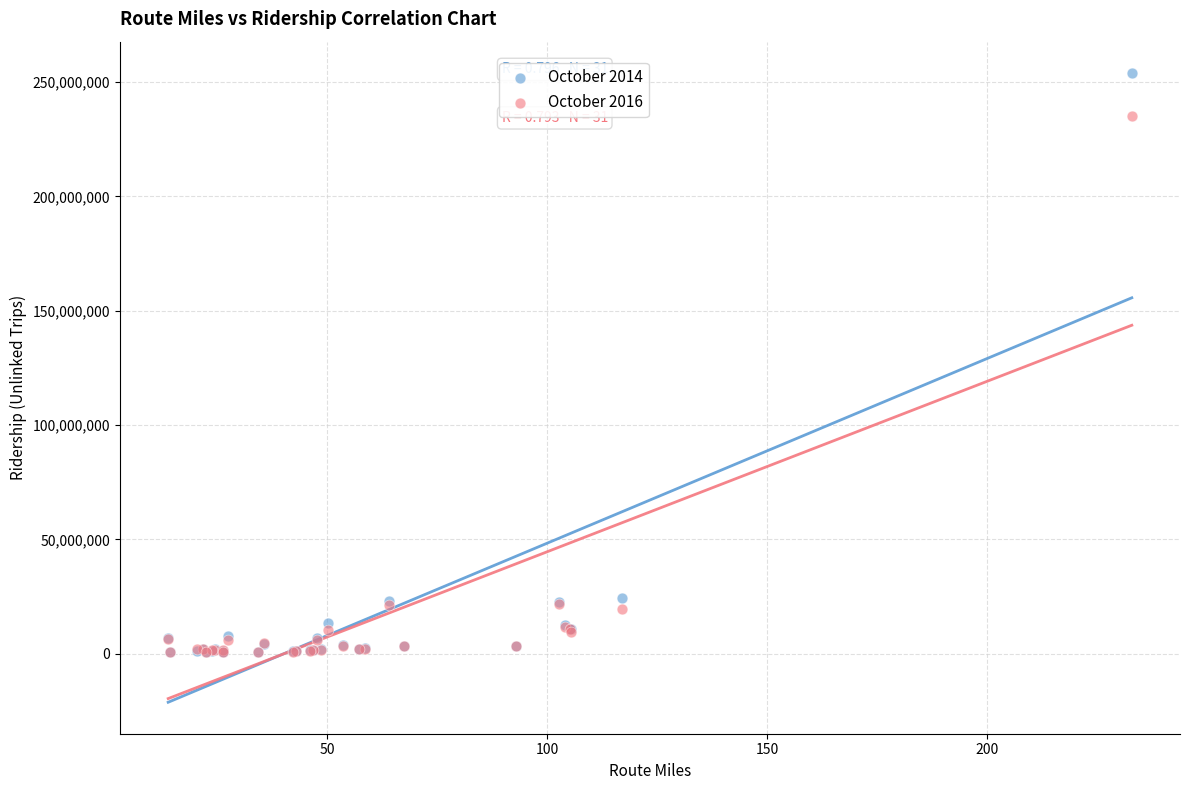

What are all the series names shown in the legend?

October 2014, October 2016